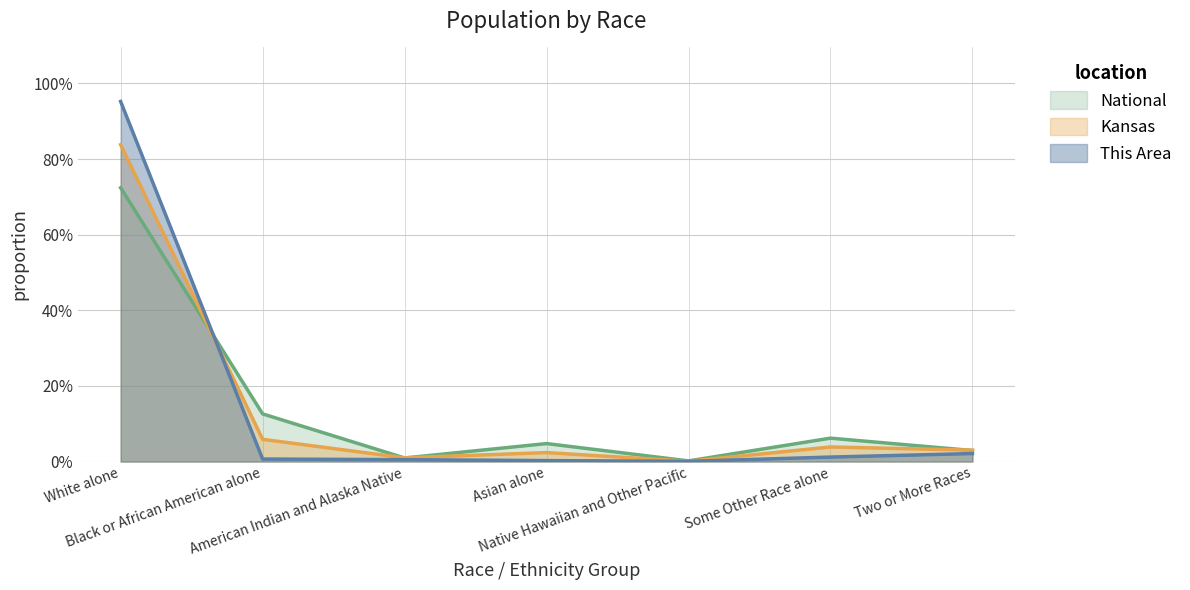

At how many categories does at least one series exceed 0?

7